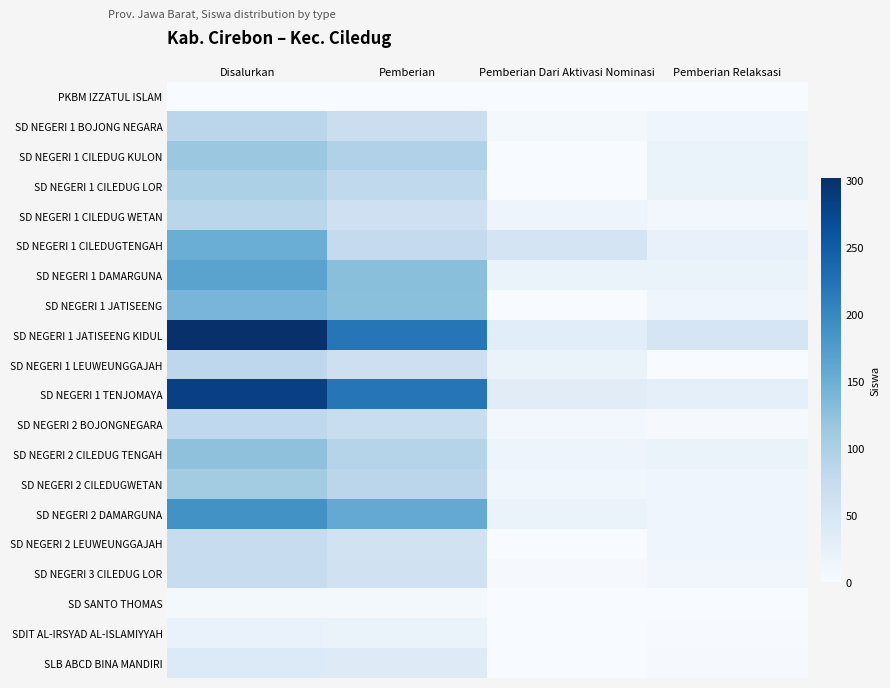

Reading right to left, extract all data points from this chart.

PKBM IZZATUL ISLAM: Pemberian Relaksasi=0	Pemberian Dari Aktivasi Nominasi=1	Pemberian=0	Disalurkan=1
SD NEGERI 1 BOJONG NEGARA: Pemberian Relaksasi=13	Pemberian Dari Aktivasi Nominasi=5	Pemberian=68	Disalurkan=86
SD NEGERI 1 CILEDUG KULON: Pemberian Relaksasi=19	Pemberian Dari Aktivasi Nominasi=0	Pemberian=96	Disalurkan=115
SD NEGERI 1 CILEDUG LOR: Pemberian Relaksasi=20	Pemberian Dari Aktivasi Nominasi=0	Pemberian=80	Disalurkan=100
SD NEGERI 1 CILEDUG WETAN: Pemberian Relaksasi=9	Pemberian Dari Aktivasi Nominasi=15	Pemberian=63	Disalurkan=87
SD NEGERI 1 CILEDUGTENGAH: Pemberian Relaksasi=23	Pemberian Dari Aktivasi Nominasi=53	Pemberian=76	Disalurkan=152
SD NEGERI 1 DAMARGUNA: Pemberian Relaksasi=19	Pemberian Dari Aktivasi Nominasi=19	Pemberian=128	Disalurkan=166
SD NEGERI 1 JATISEENG: Pemberian Relaksasi=14	Pemberian Dari Aktivasi Nominasi=0	Pemberian=127	Disalurkan=141
SD NEGERI 1 JATISEENG KIDUL: Pemberian Relaksasi=50	Pemberian Dari Aktivasi Nominasi=32	Pemberian=220	Disalurkan=302
SD NEGERI 1 LEUWEUNGGAJAH: Pemberian Relaksasi=0	Pemberian Dari Aktivasi Nominasi=19	Pemberian=64	Disalurkan=83
SD NEGERI 1 TENJOMAYA: Pemberian Relaksasi=28	Pemberian Dari Aktivasi Nominasi=34	Pemberian=220	Disalurkan=282
SD NEGERI 2 BOJONGNEGARA: Pemberian Relaksasi=3	Pemberian Dari Aktivasi Nominasi=8	Pemberian=70	Disalurkan=81
SD NEGERI 2 CILEDUG TENGAH: Pemberian Relaksasi=19	Pemberian Dari Aktivasi Nominasi=15	Pemberian=91	Disalurkan=125
SD NEGERI 2 CILEDUGWETAN: Pemberian Relaksasi=12	Pemberian Dari Aktivasi Nominasi=11	Pemberian=85	Disalurkan=108
SD NEGERI 2 DAMARGUNA: Pemberian Relaksasi=12	Pemberian Dari Aktivasi Nominasi=19	Pemberian=157	Disalurkan=188
SD NEGERI 2 LEUWEUNGGAJAH: Pemberian Relaksasi=13	Pemberian Dari Aktivasi Nominasi=0	Pemberian=58	Disalurkan=71
SD NEGERI 3 CILEDUG LOR: Pemberian Relaksasi=10	Pemberian Dari Aktivasi Nominasi=3	Pemberian=59	Disalurkan=72
SD SANTO THOMAS: Pemberian Relaksasi=0	Pemberian Dari Aktivasi Nominasi=0	Pemberian=5	Disalurkan=5
SDIT AL-IRSYAD AL-ISLAMIYYAH: Pemberian Relaksasi=2	Pemberian Dari Aktivasi Nominasi=0	Pemberian=19	Disalurkan=21
SLB ABCD BINA MANDIRI: Pemberian Relaksasi=3	Pemberian Dari Aktivasi Nominasi=1	Pemberian=37	Disalurkan=41